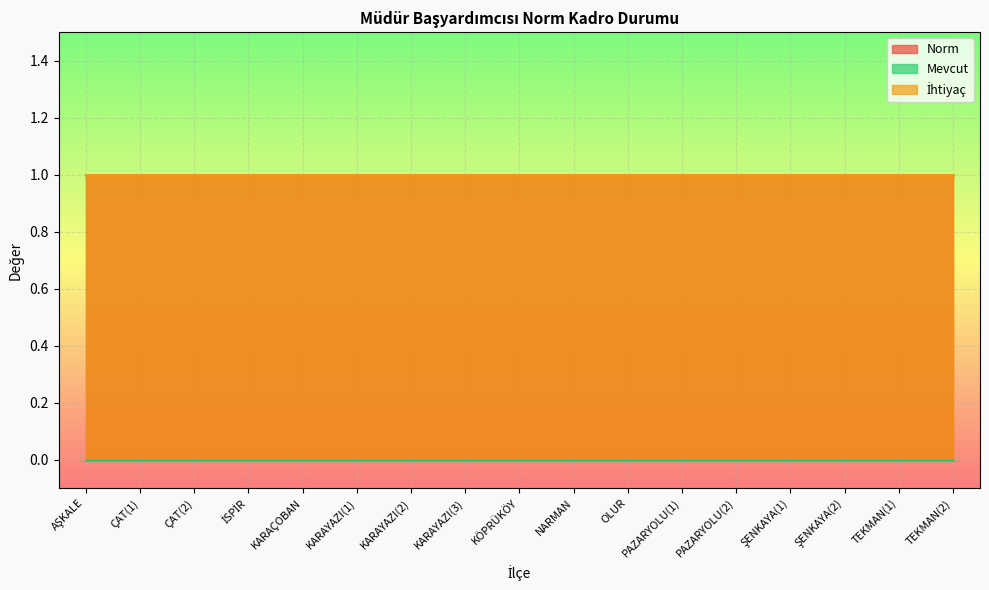

What is the average value of the İhtiyaç series?

1